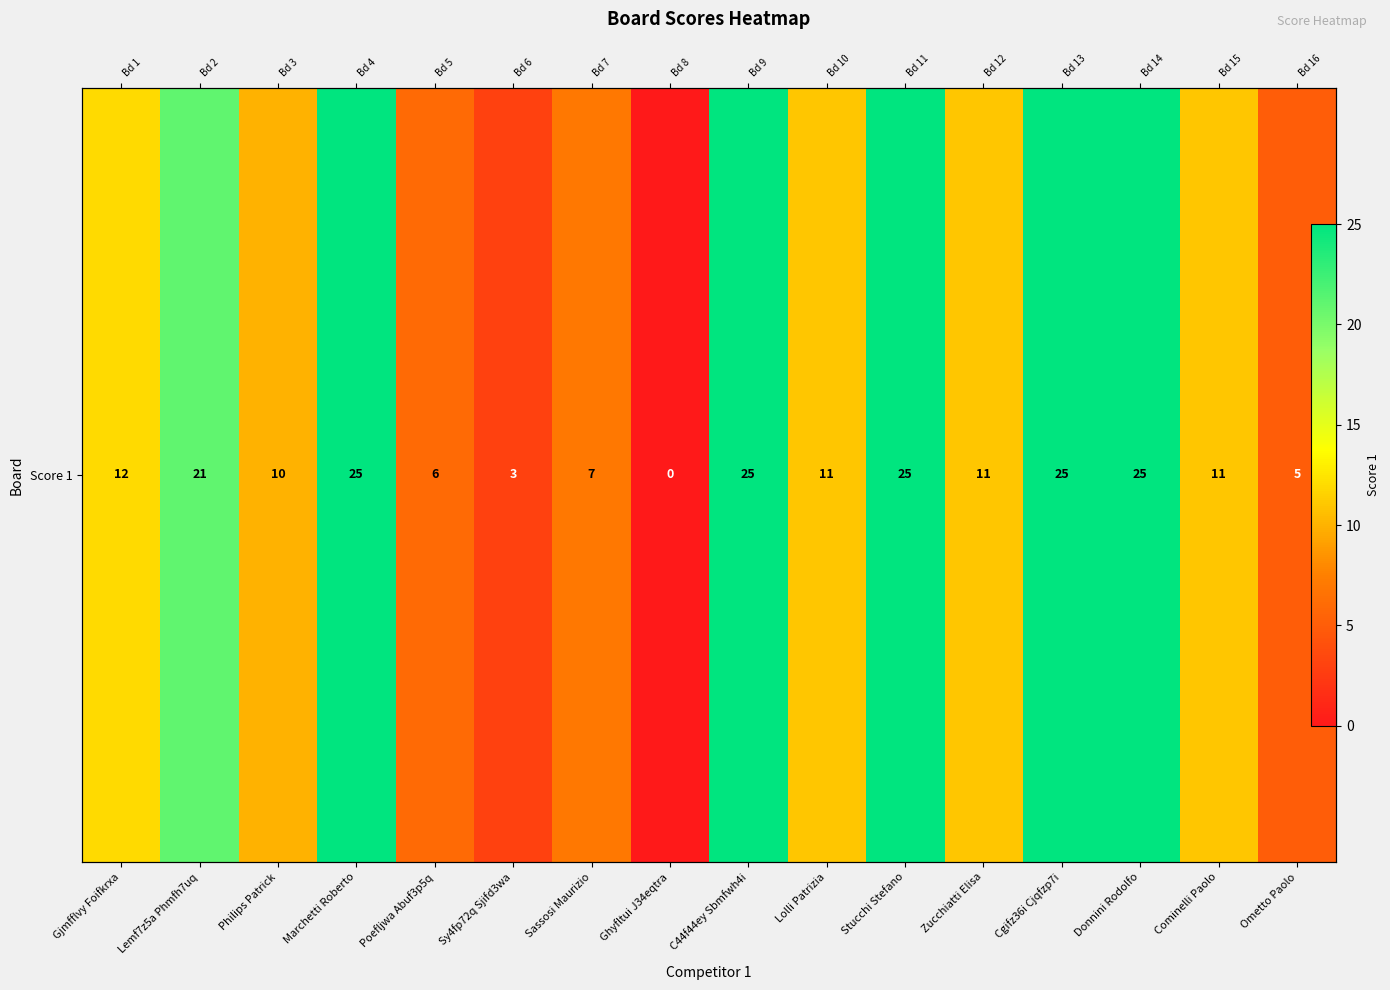

Reading left to right, transcribe all the data shown in this chart.

12	21	10	25	6	3	7	0	25	11	25	11	25	25	11	5